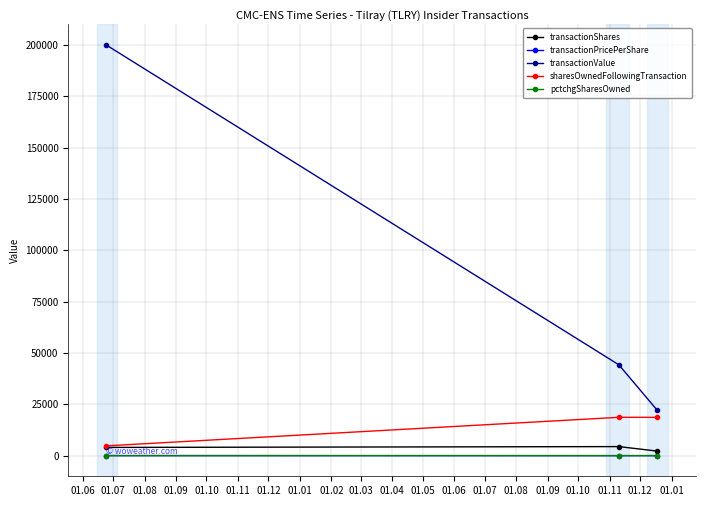

What is the maximum value shown in the chart?

200024.0